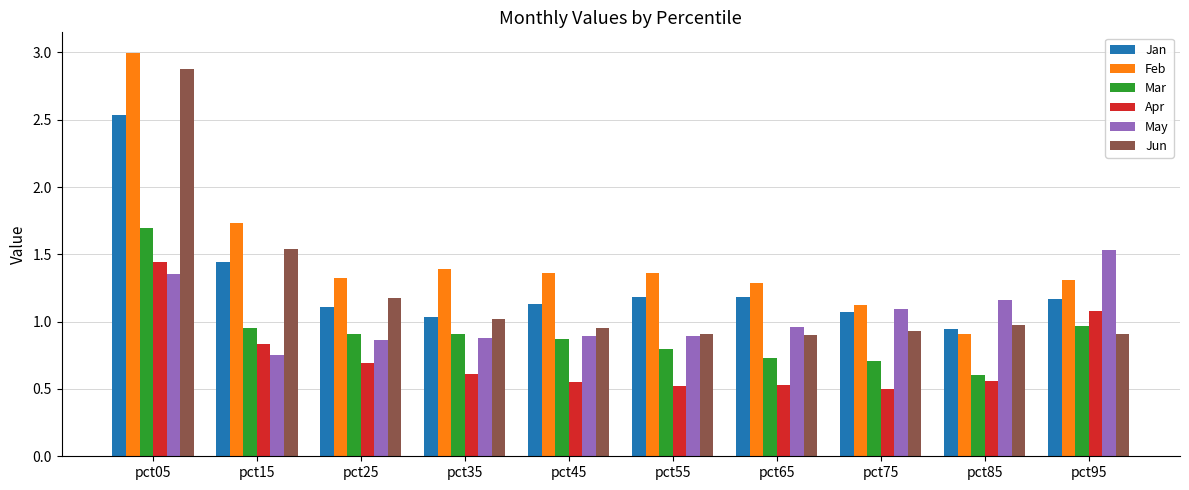

At which category is the sum across all series the highest?

pct05